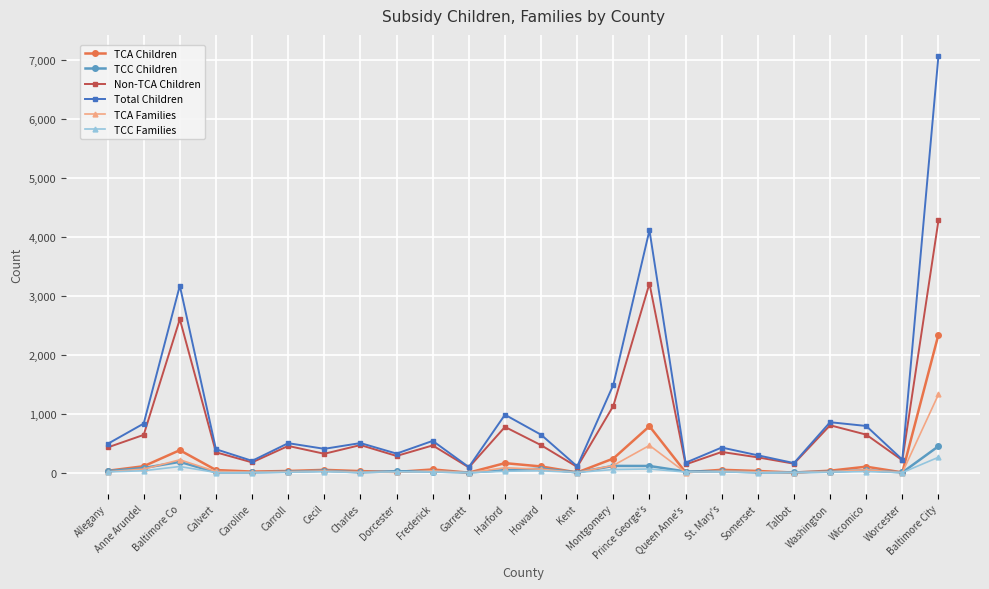

Which category has the highest value in the TCA Families series?

Baltimore City